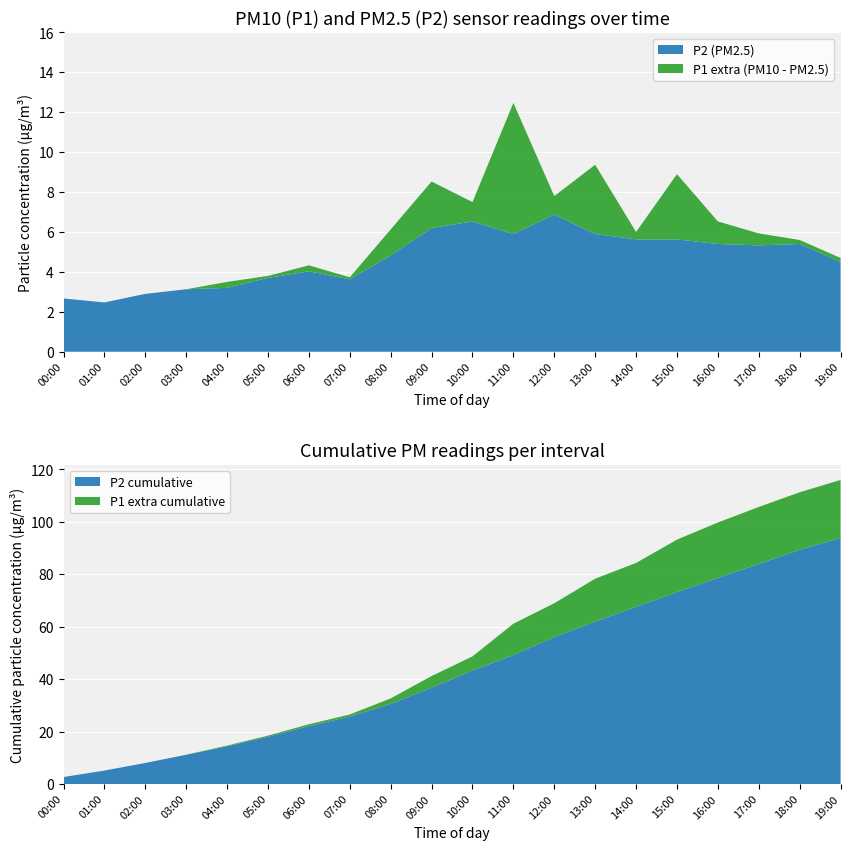

Reading right to left, list all the values displayed in this chart.

P1: 4.7	5.6	5.9	6.5	8.9	6.0	9.4	7.8	12.5	7.5	8.5	6.1	3.7	4.3	3.8	3.5	3.1	2.9	2.5	2.7
P2: 4.5	5.4	5.3	5.4	5.6	5.6	5.9	6.9	5.9	6.5	6.2	4.8	3.6	4.0	3.7	3.2	3.1	2.9	2.5	2.7